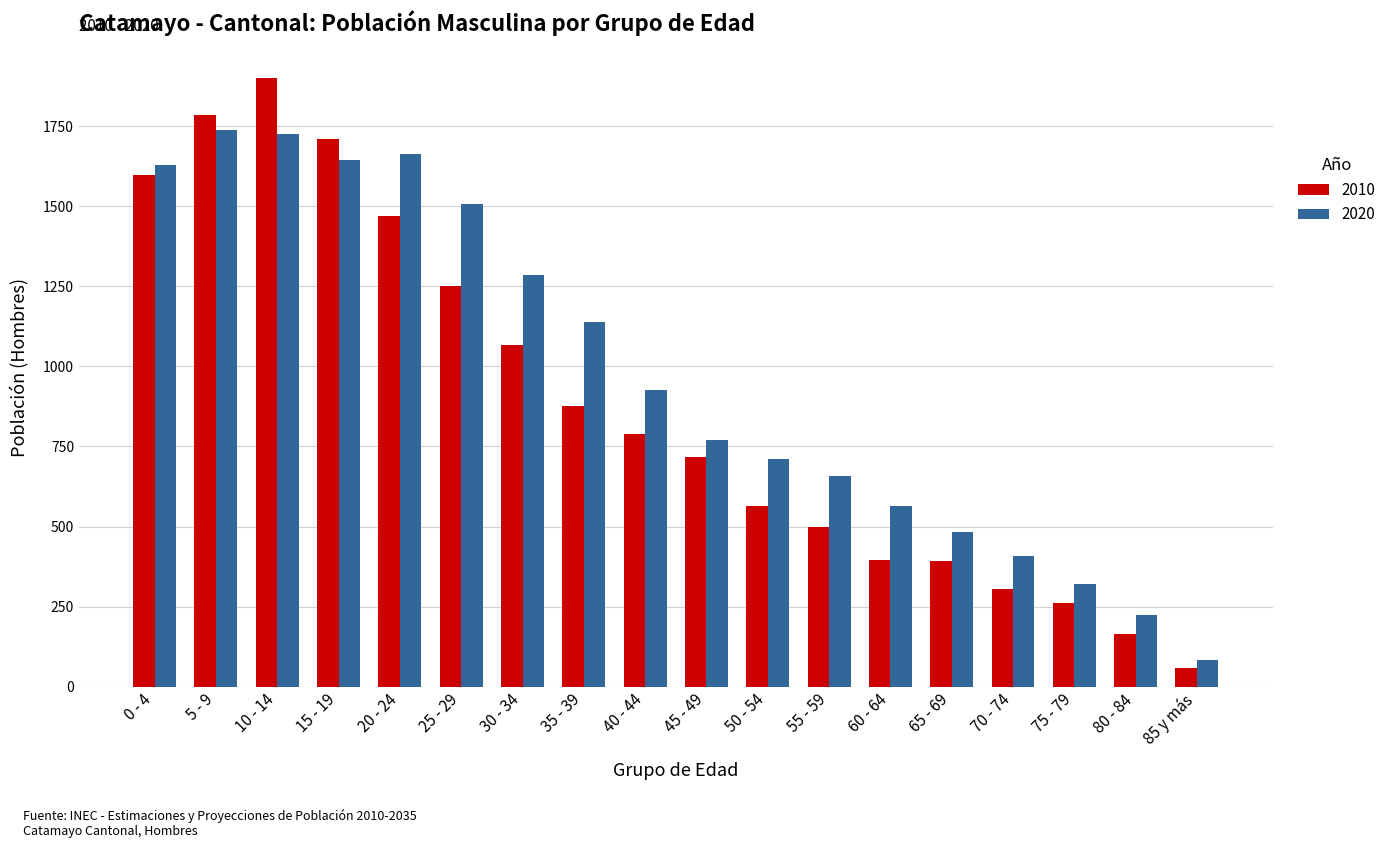

Is it true that 2020 equals 1725 at 10 - 14?

True